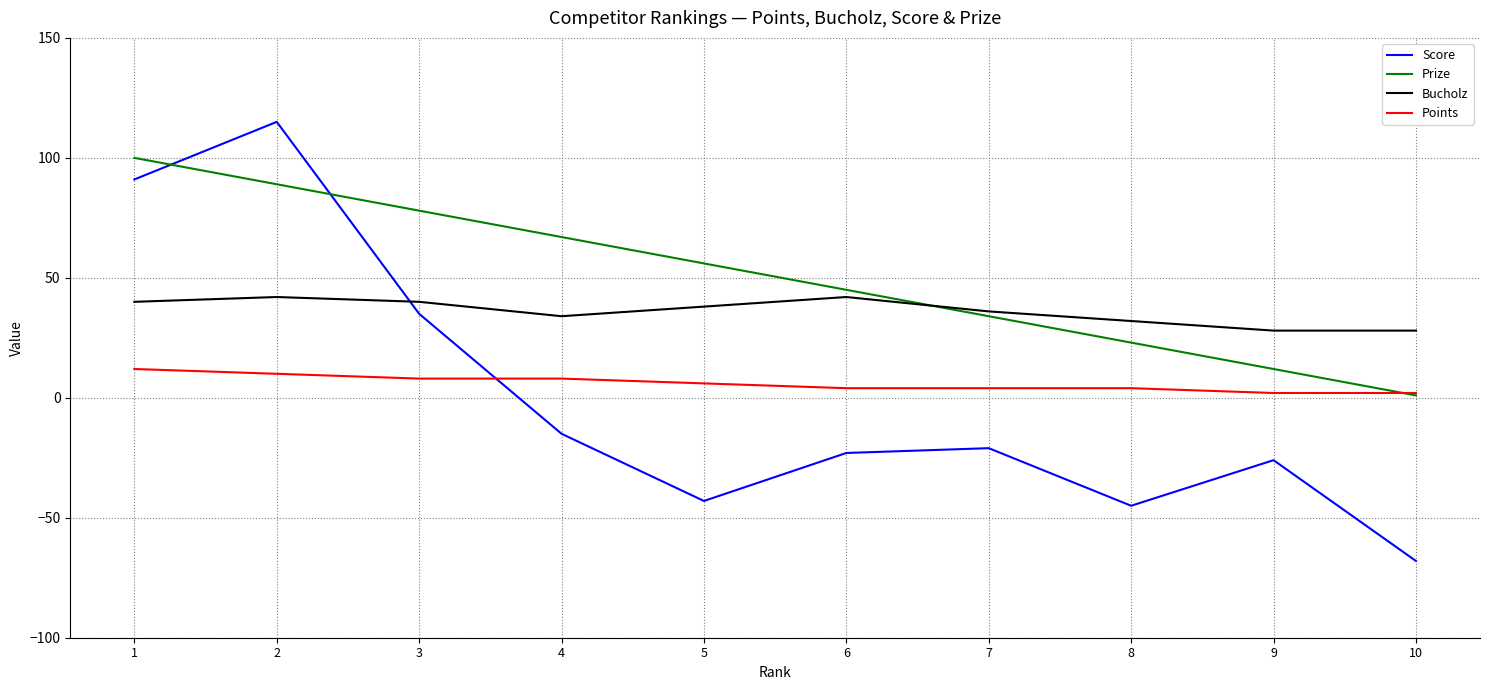

True or false: Prize has more than 2 points higher than both neighbors.

False